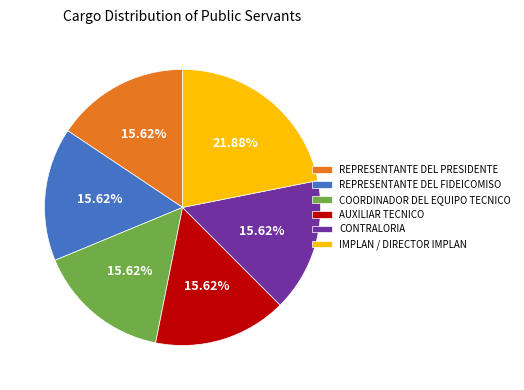

Is it true that COORDINADOR DEL EQUIPO TECNICO is 28% of the pie?

False